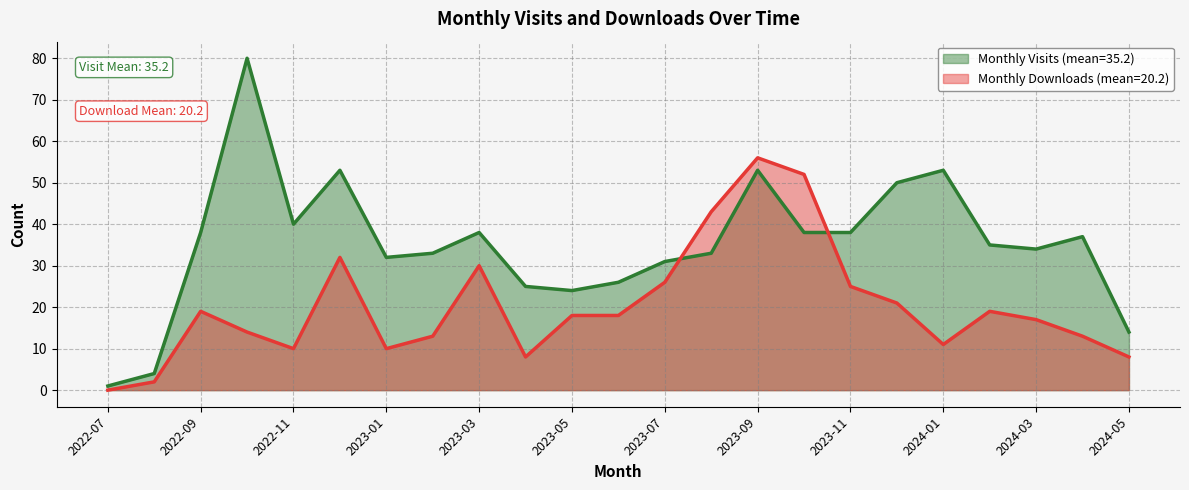

At which label does Monthly Downloads reach its peak?

2023-09